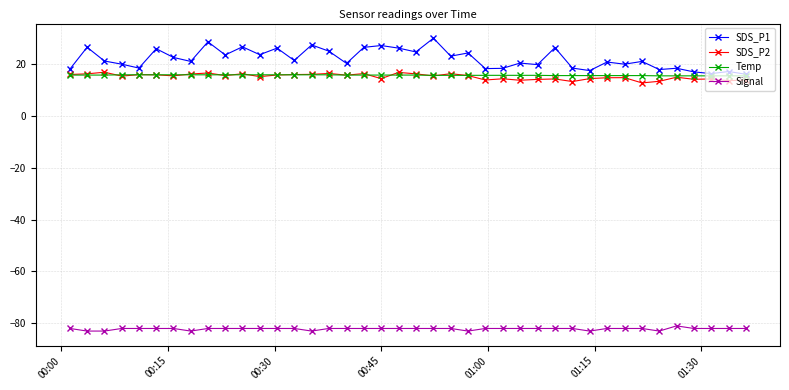

What is the value of the Signal point at the 5th from the left?

-82.0